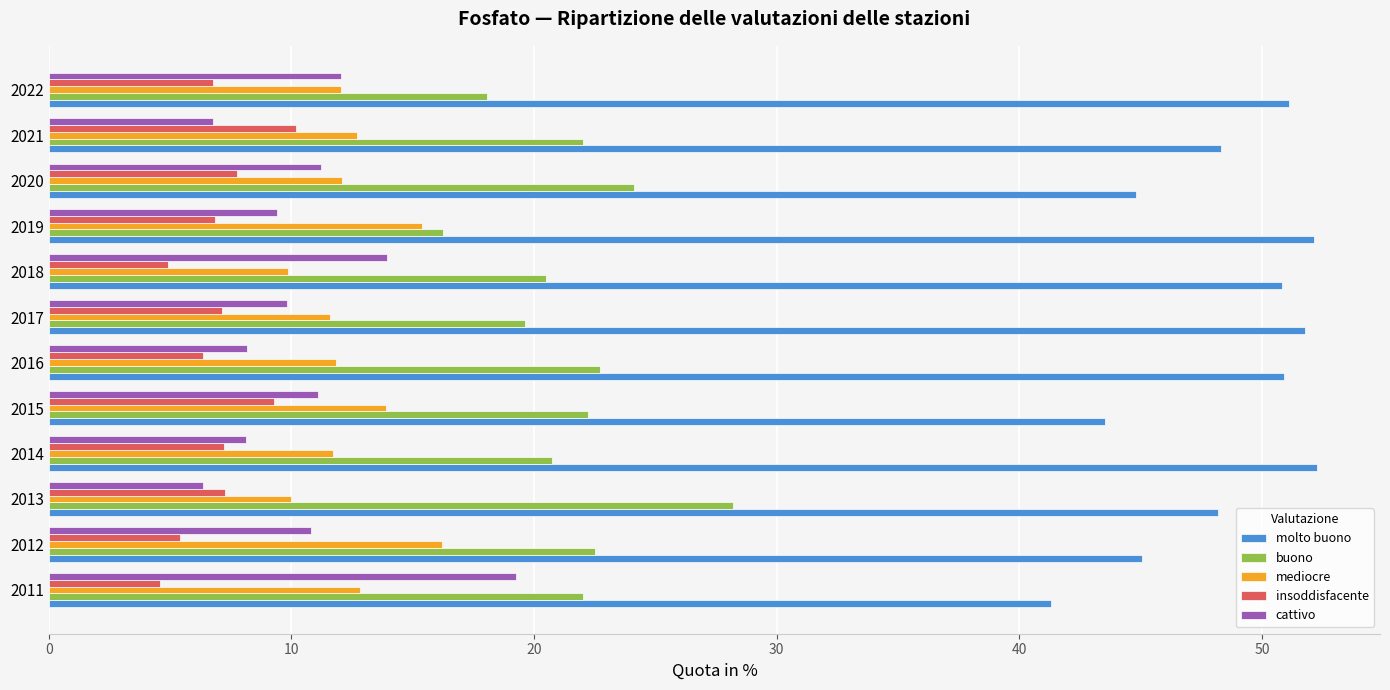

What is the difference between the highest and lowest values at 2011?

36.7